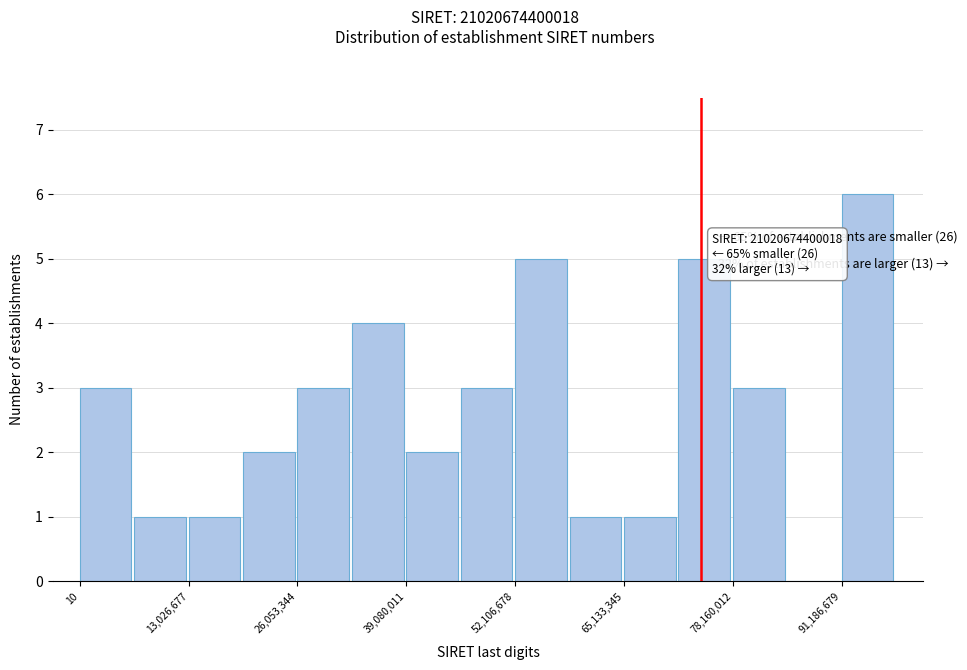

Around what value on the x-axis is the tallest bar? Give the approximate position of its centre, as read against the axis.

94000000